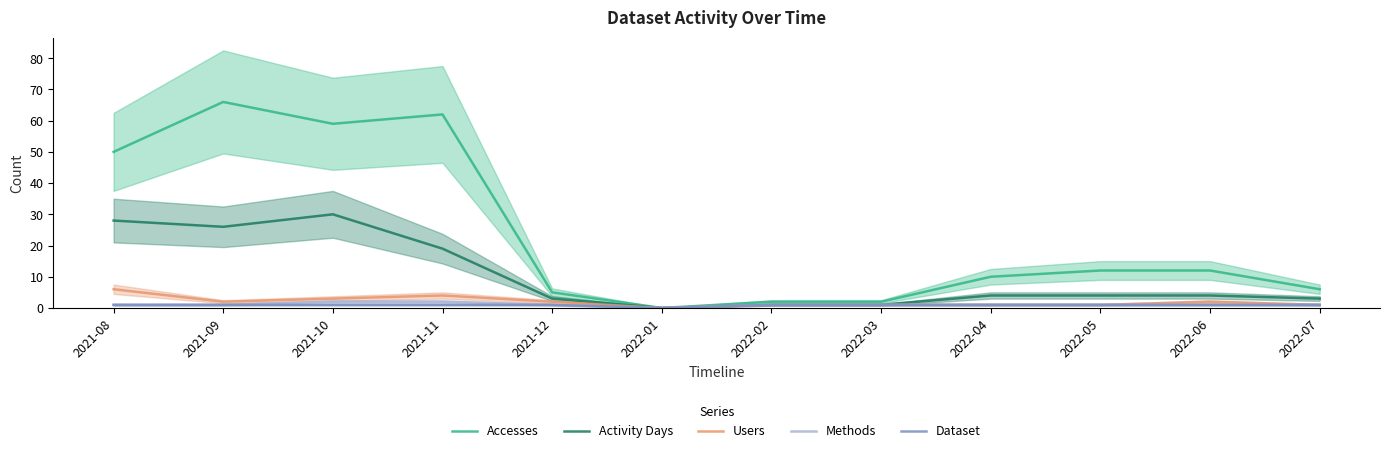

How many interior local valleys does the Accesses series have?

2